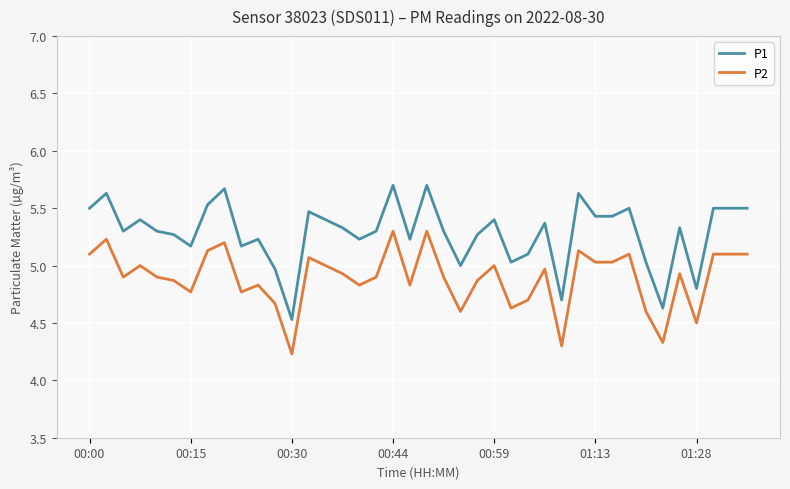

Which series has the largest total across all categories?

P1